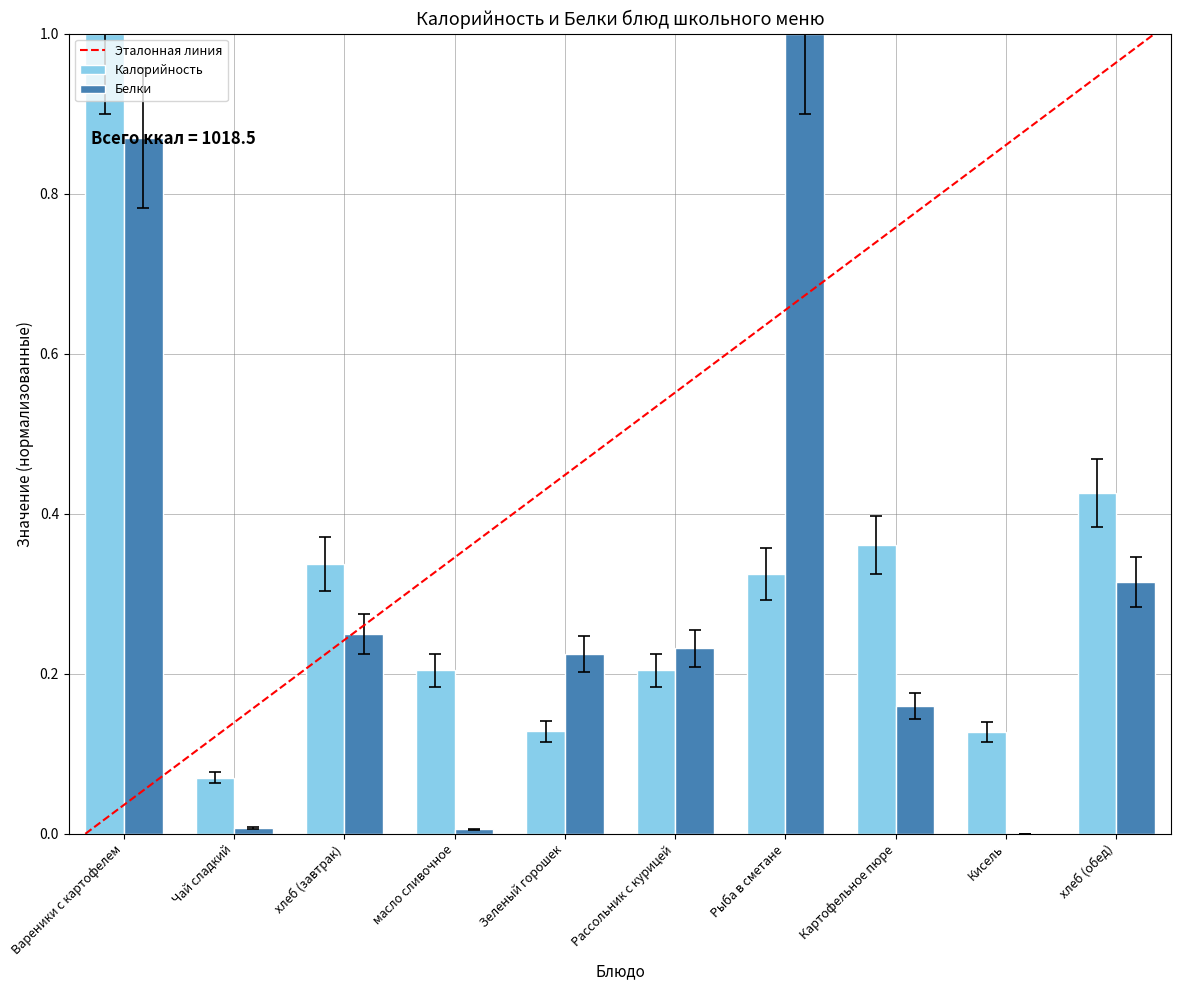

Which series changed the most between Вареники с картофелем and масло сливочное?

Белки